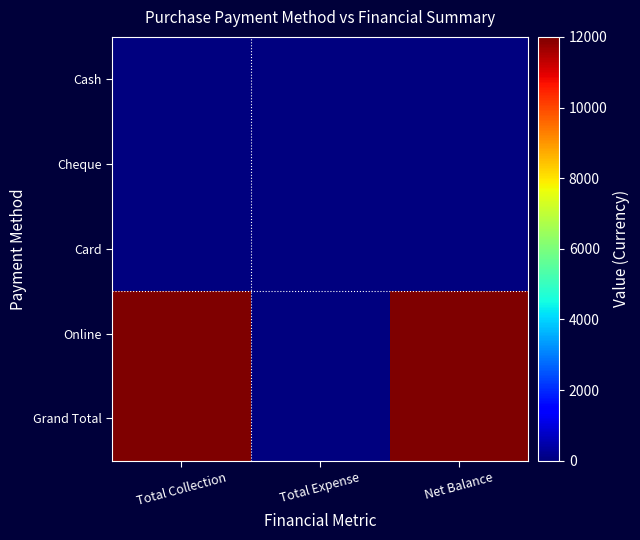

Reading left to right, what are all the values shown in this chart?

Cash: Total Collection=0	Total Expense=0	Net Balance=0
Cheque: Total Collection=0	Total Expense=0	Net Balance=0
Card: Total Collection=0	Total Expense=0	Net Balance=0
Online: Total Collection=12000	Total Expense=0	Net Balance=12000
Grand Total: Total Collection=12000	Total Expense=0	Net Balance=12000